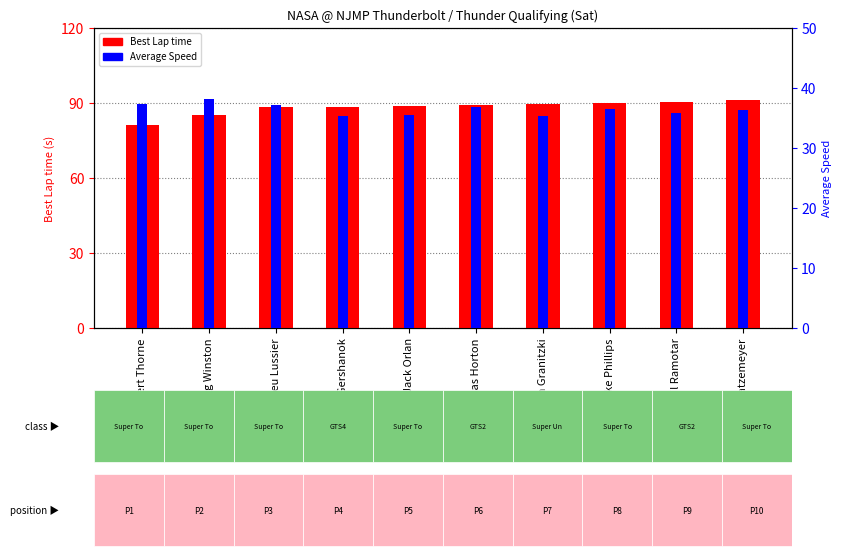

Where does the Best Lap time series first go above 89?

Douglas Horton